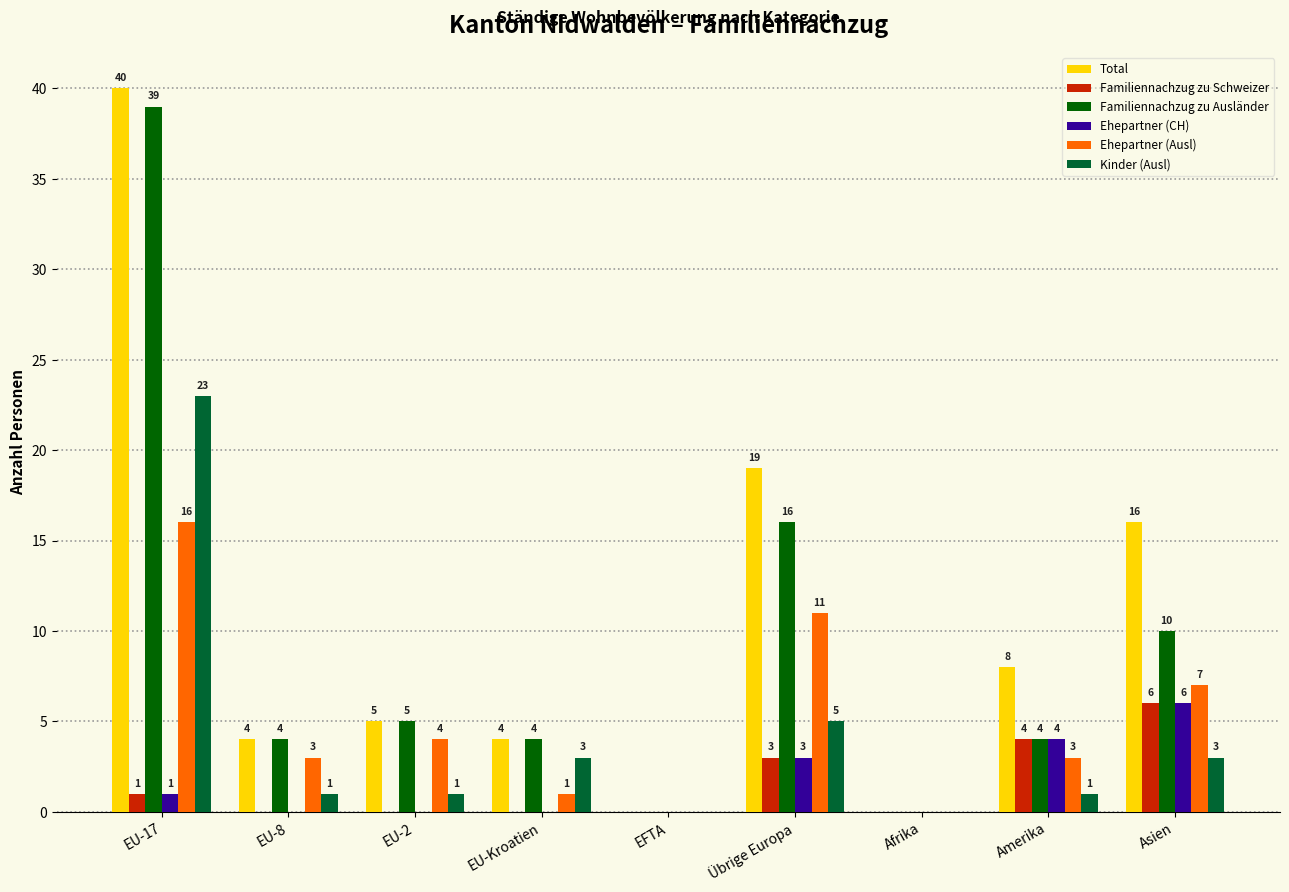

Between EU-8 and Übrige Europa, which series saw the biggest shift?

Total